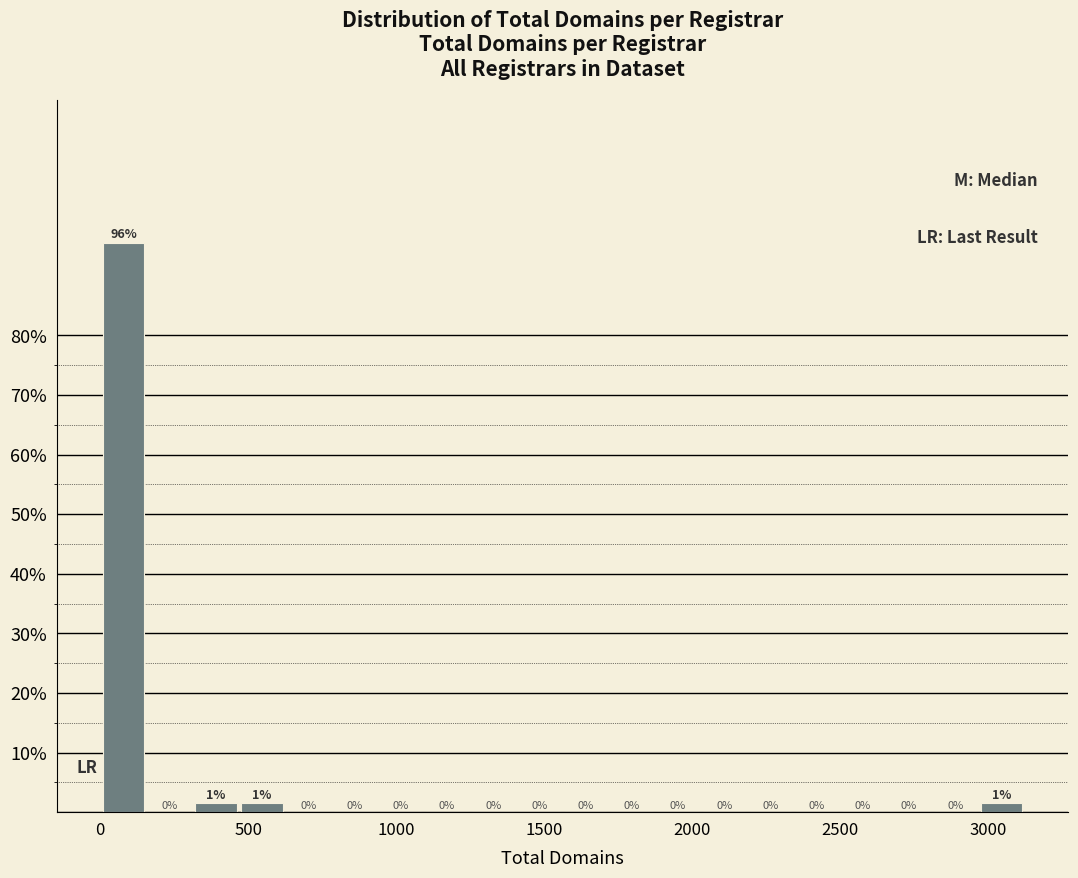

Around what value on the x-axis is the tallest bar? Give the approximate position of its centre, as read against the axis.

100